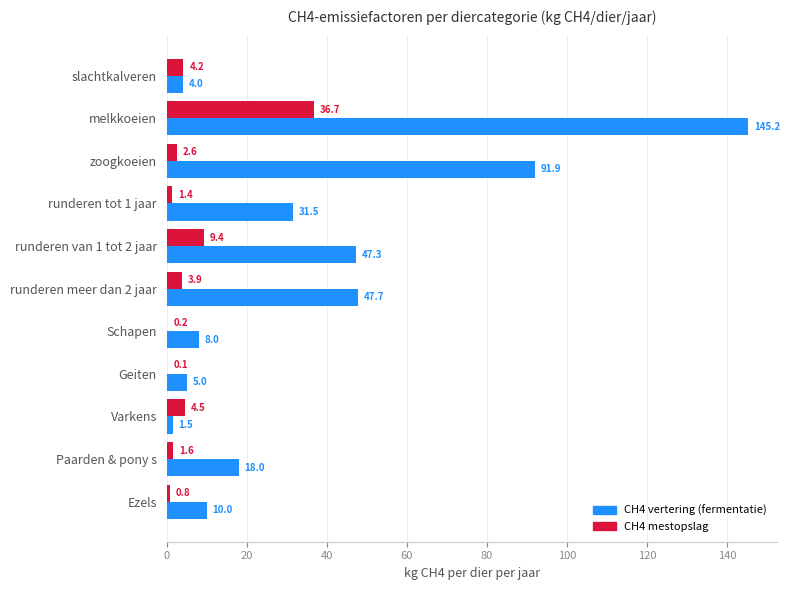

At which category is the sum across all series the highest?

melkkoeien